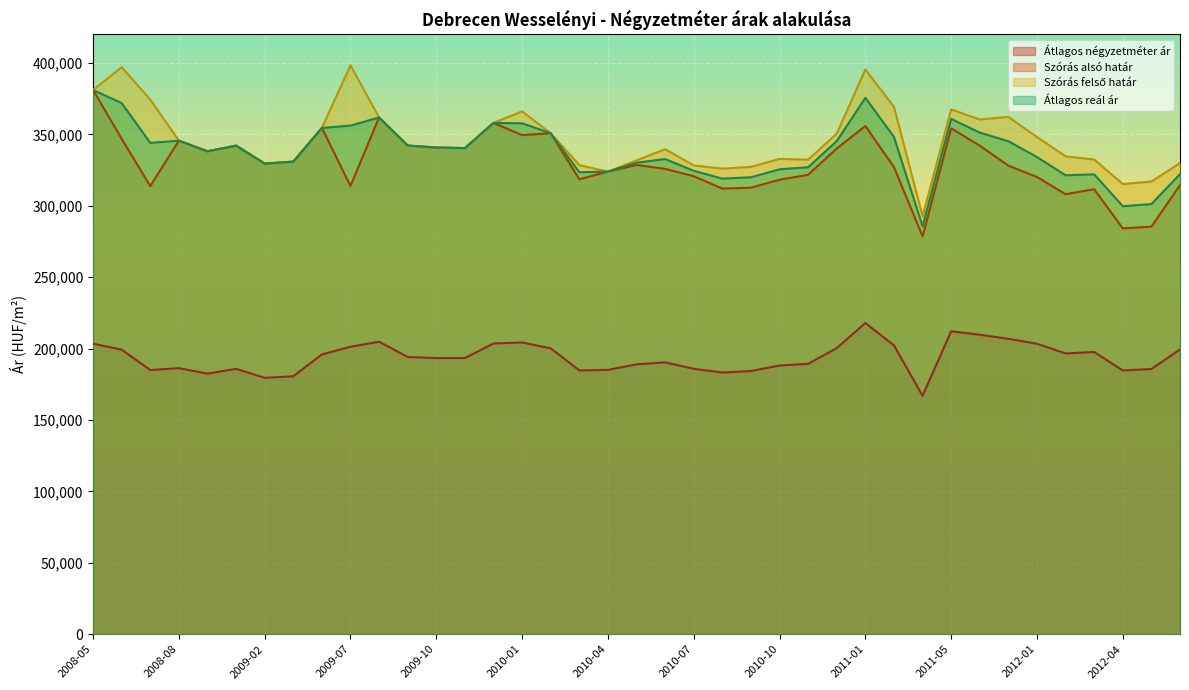

How many values in the Szórás felső határ series are below 340803?

19